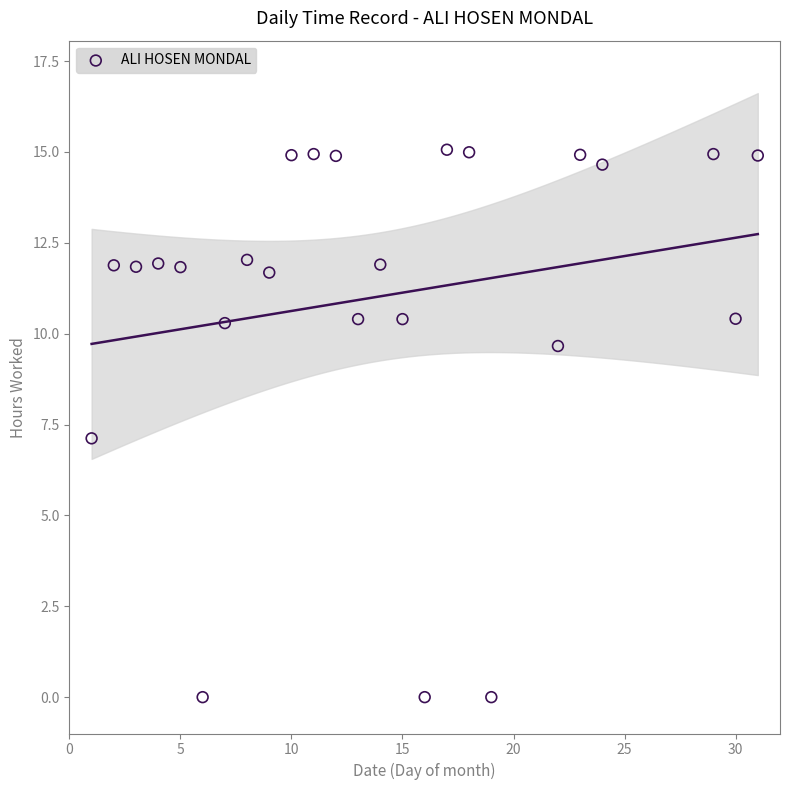

What is the range of X values (max minus min)?

30.0